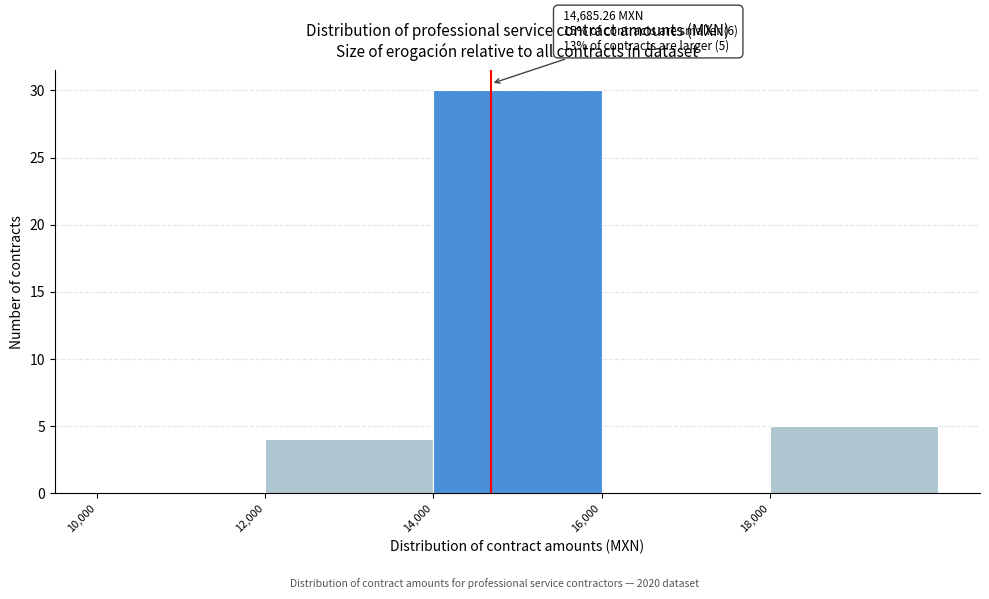

Which range on the x-axis has the tallest bar?

14000 to 16000